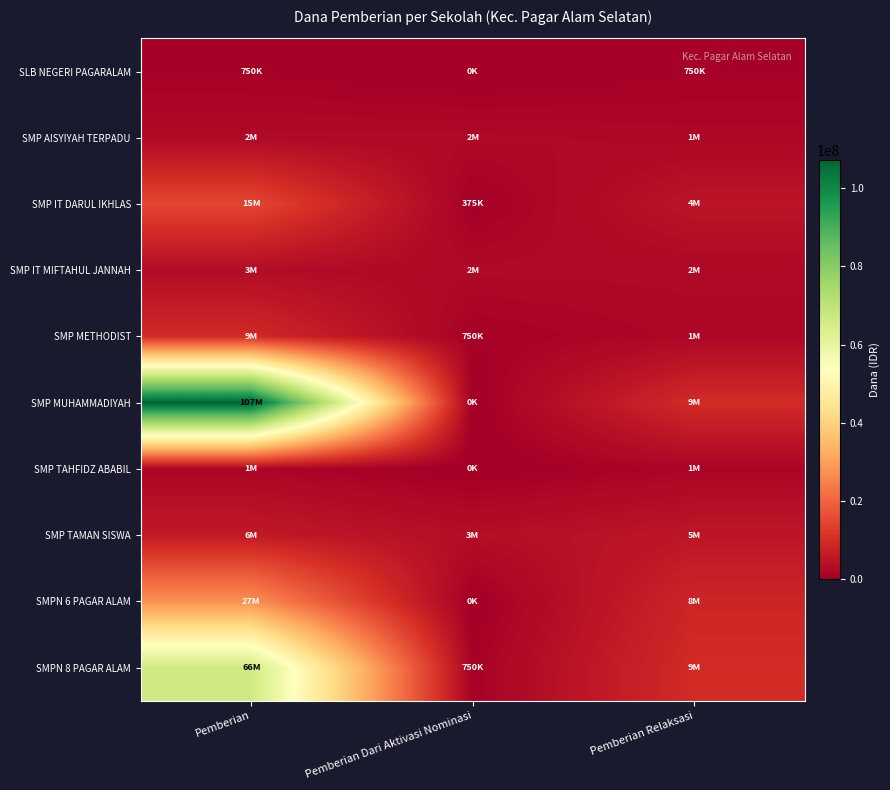

How many data points does each series have?

3